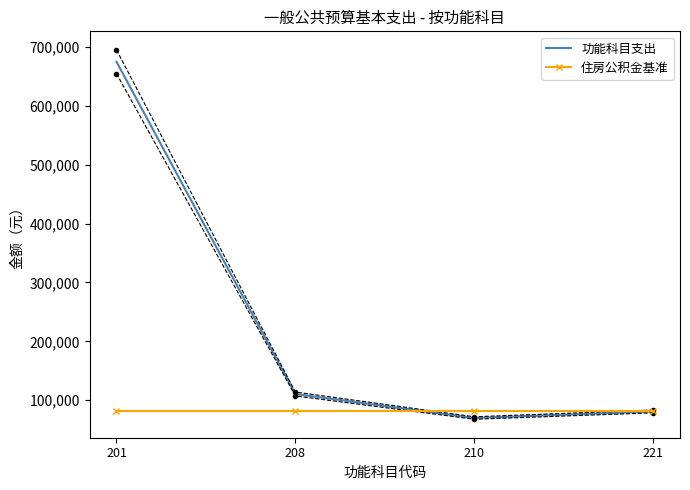

What is the sum of all 住房公积金基准 values?

323863.2